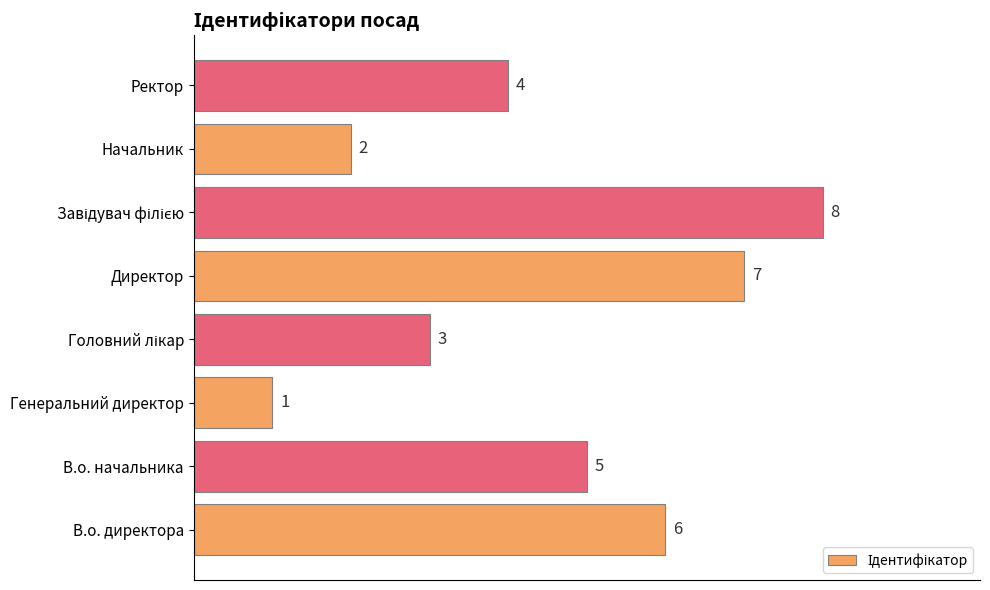

What is the ratio of the value at В.о. начальника to the value at Директор?

0.7